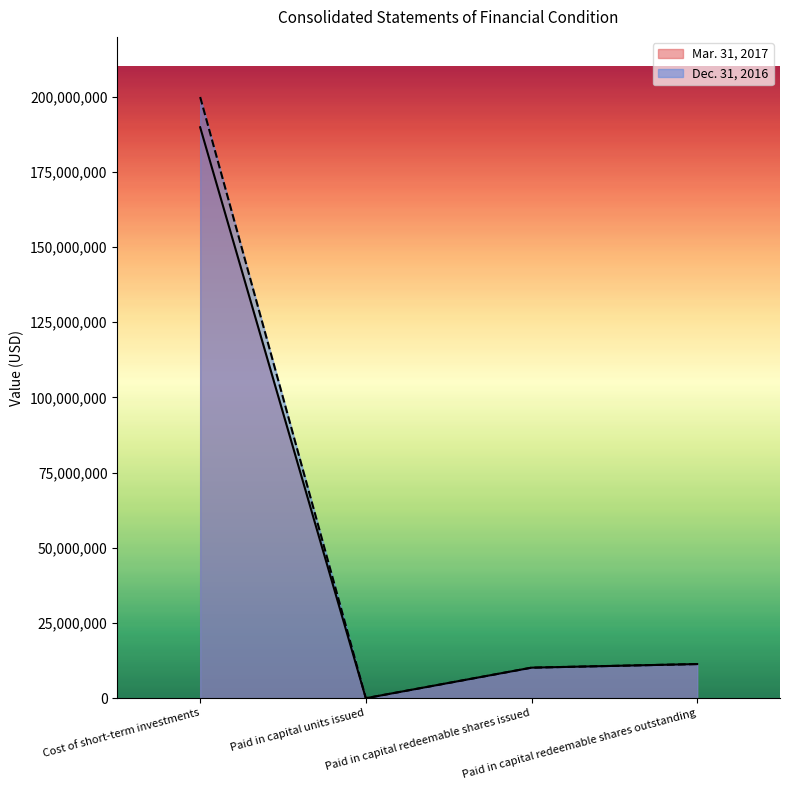

At which label does Dec. 31, 2016 first exceed 11350000?

Cost of short-term investments